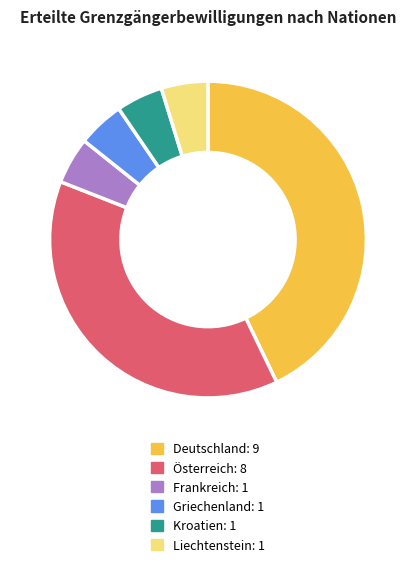

Count the number of slices in the pie.

6